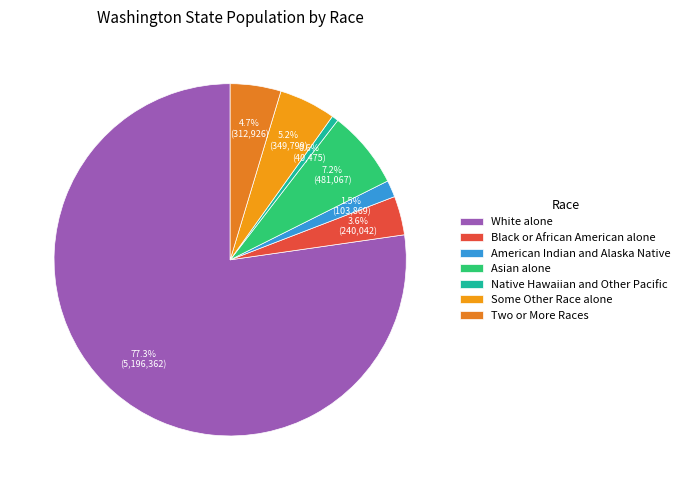

Which slice is the largest?

White alone